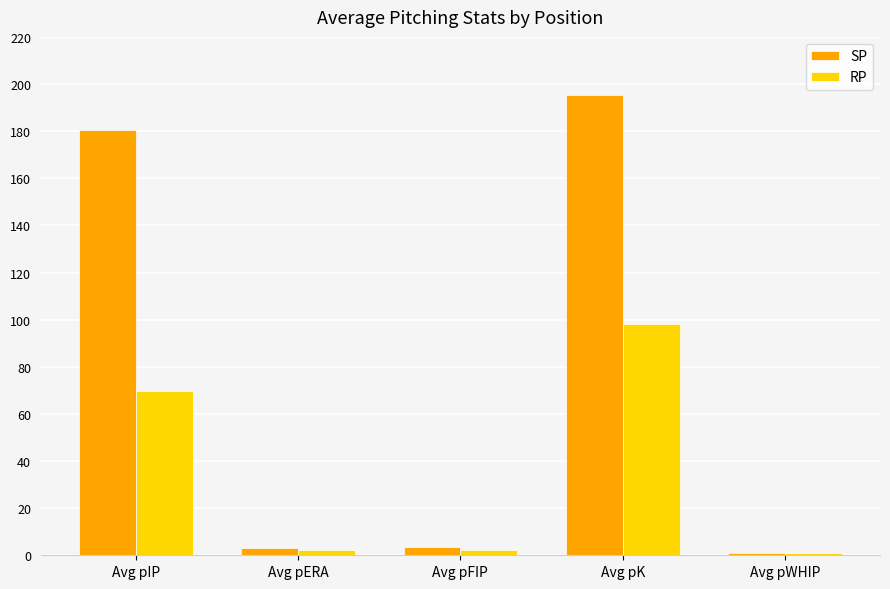

What is the label of the 1st bar from the left?

Avg pIP